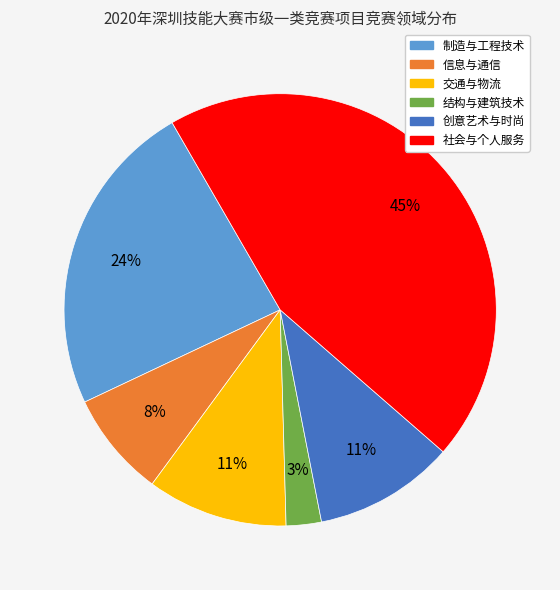

Which has a higher value, 结构与建筑技术 or 制造与工程技术?

制造与工程技术